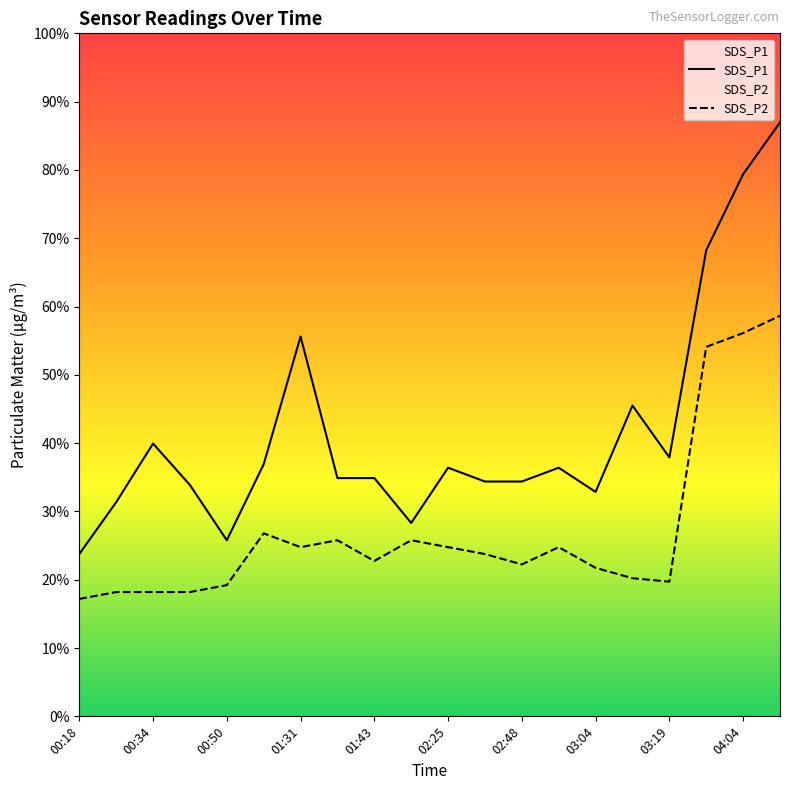

The SDS_P1 series shows 9.0 at 15. True or false?

True